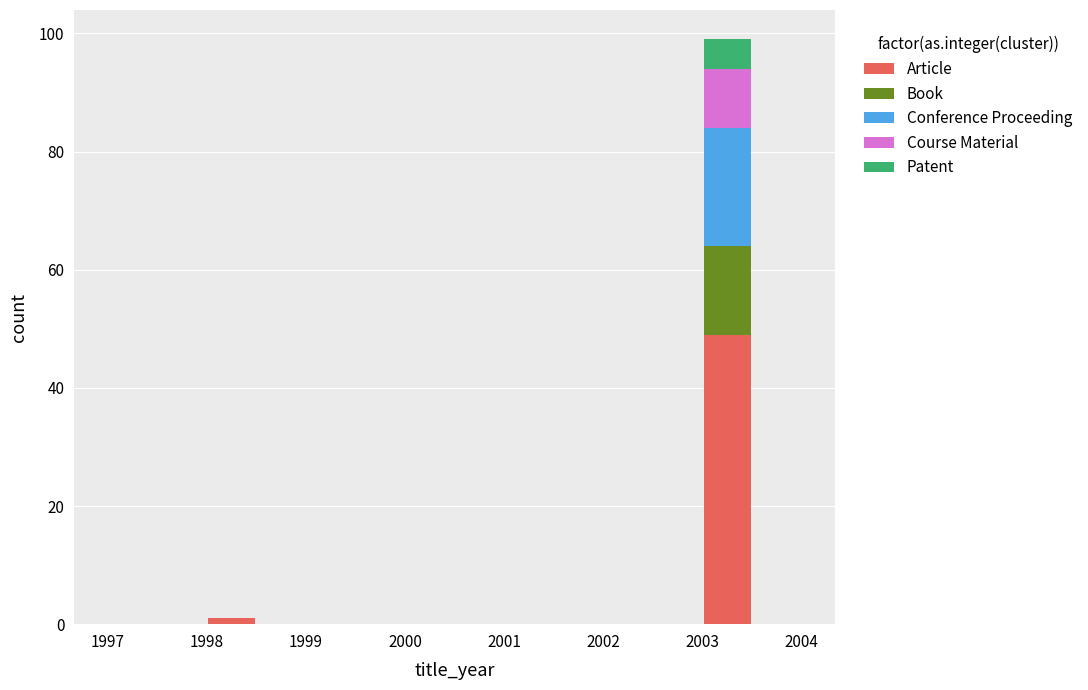

Which range on the x-axis has the tallest stacked bar (by total height)?

2003.0 to 2003.5